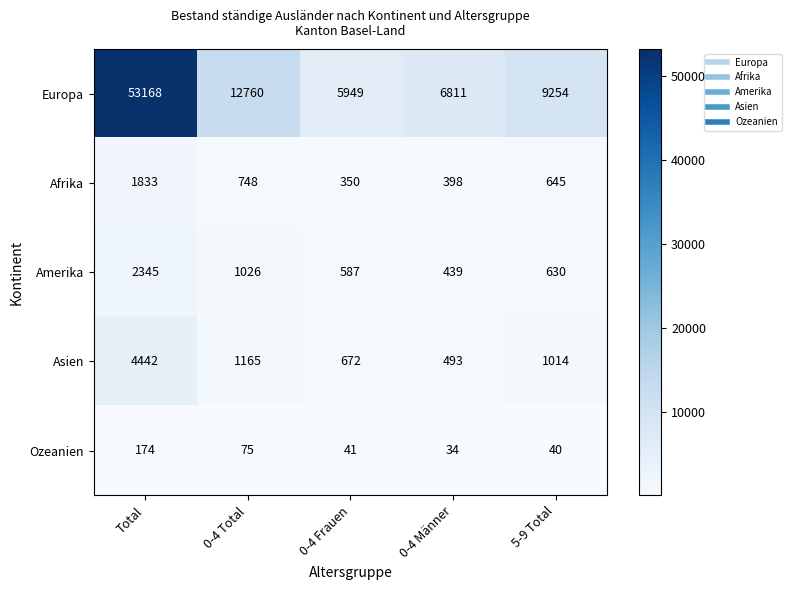

What is the sum of all Asien values?

7786